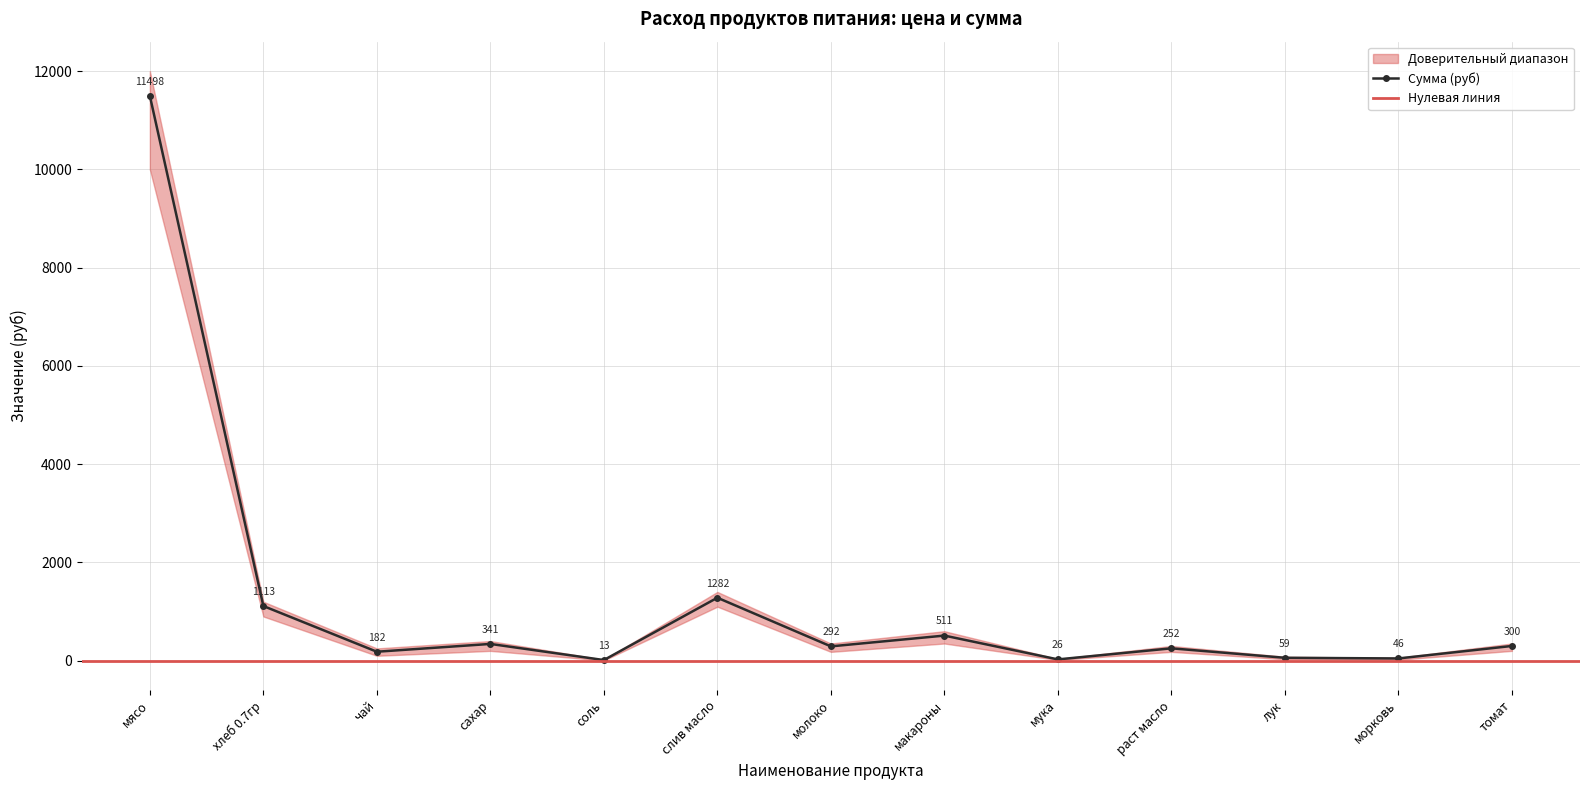

What position from the left is томат?

13